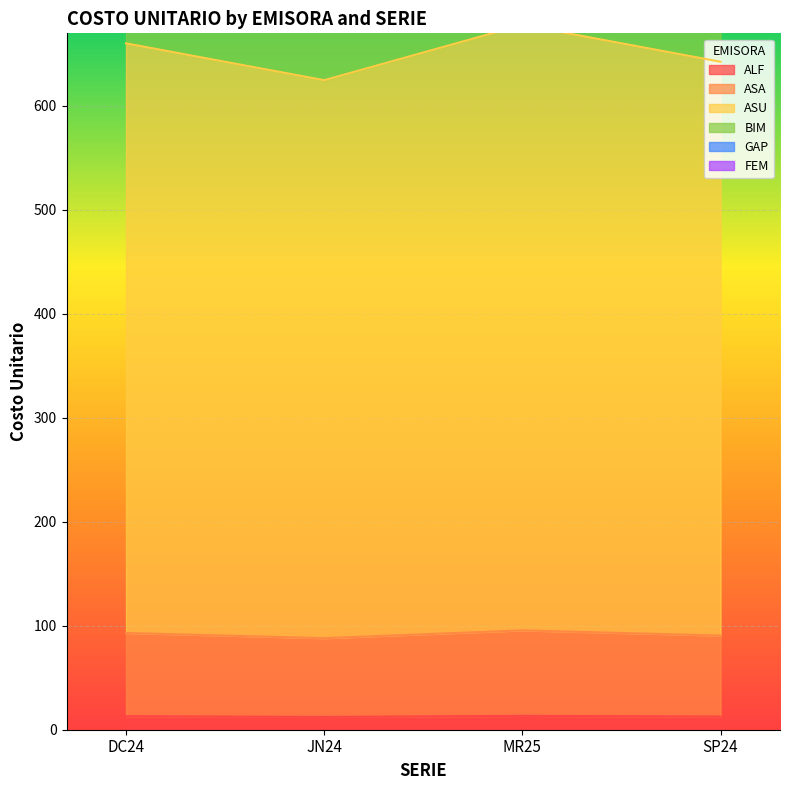

What is the highest value of the FEM series?

677.7